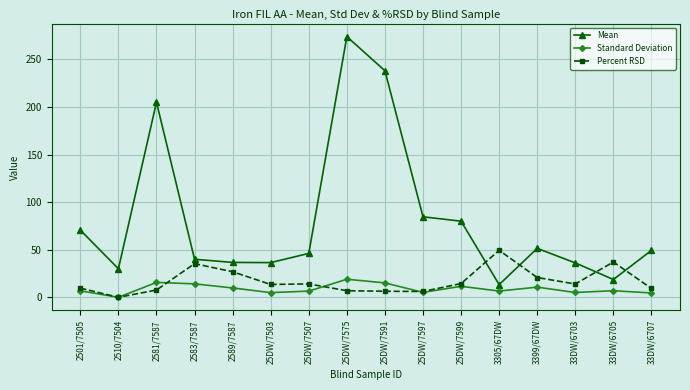

True or false: Standard Deviation and Percent RSD cross at least once.

True